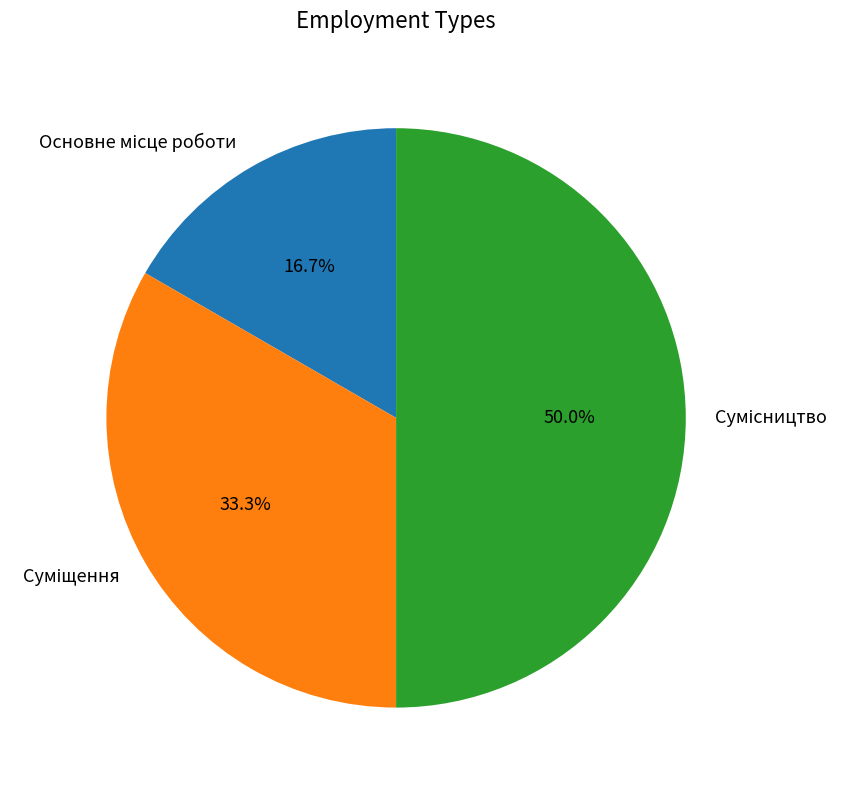

To the nearest percent, what is the average slice percentage?

33%